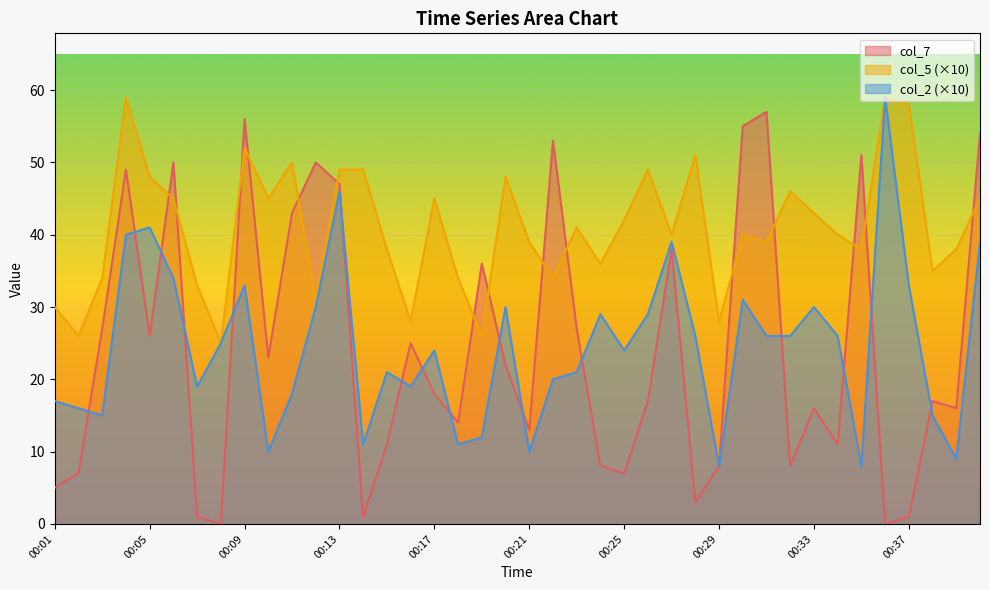

Which category has the lowest value across all series?

00:08